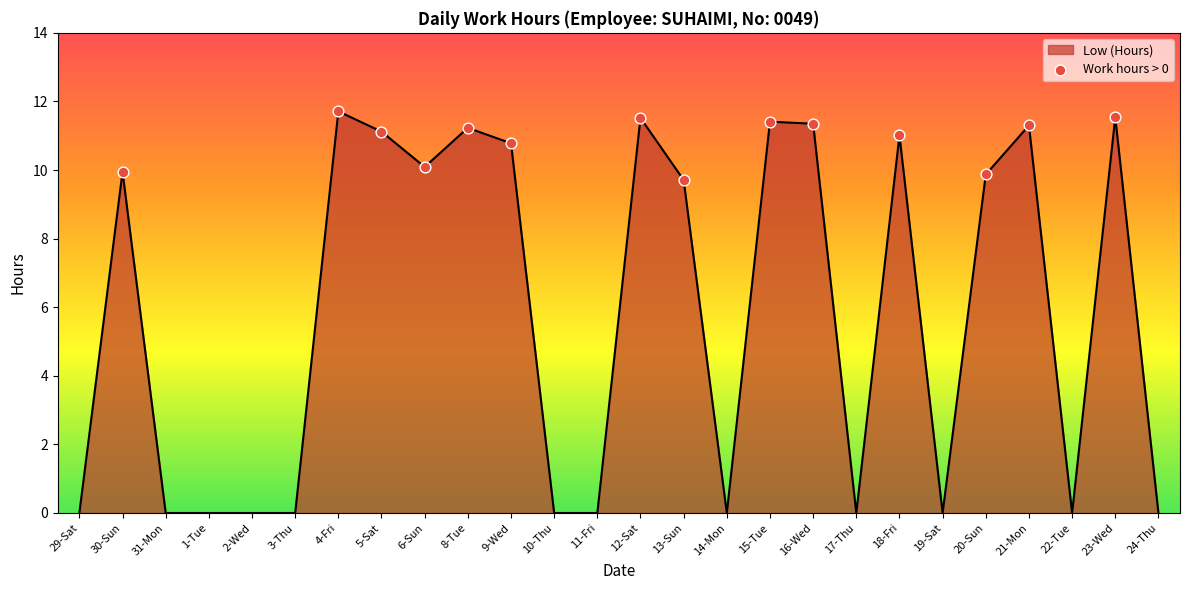

What is the change in value from 9-Wed to 11-Fri?

-10.8